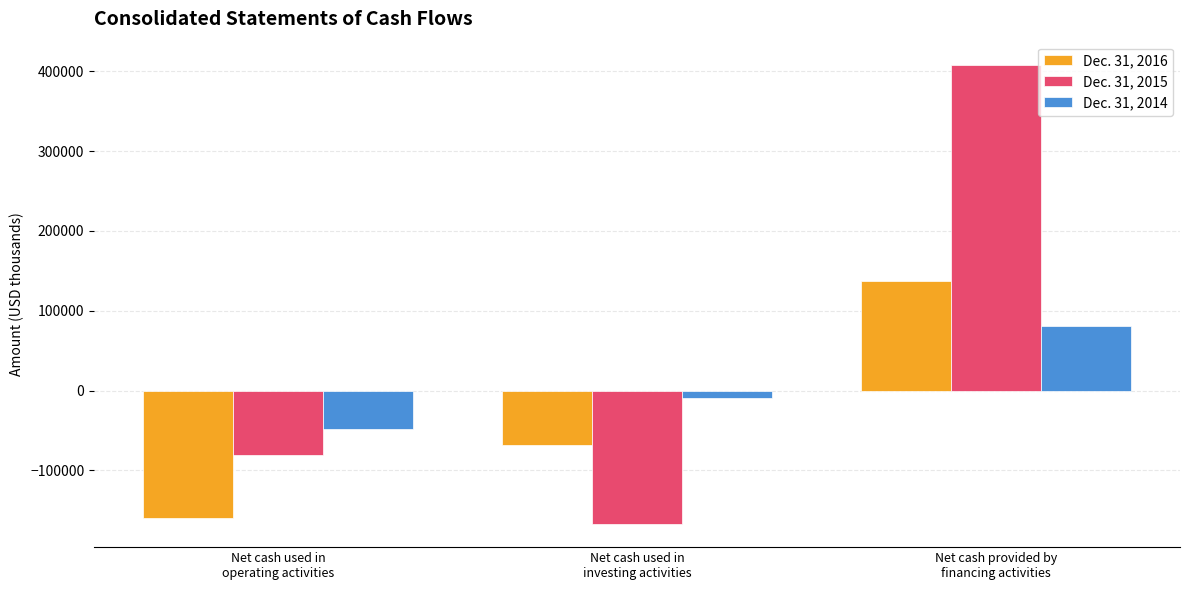

How many series are shown in this chart?

3